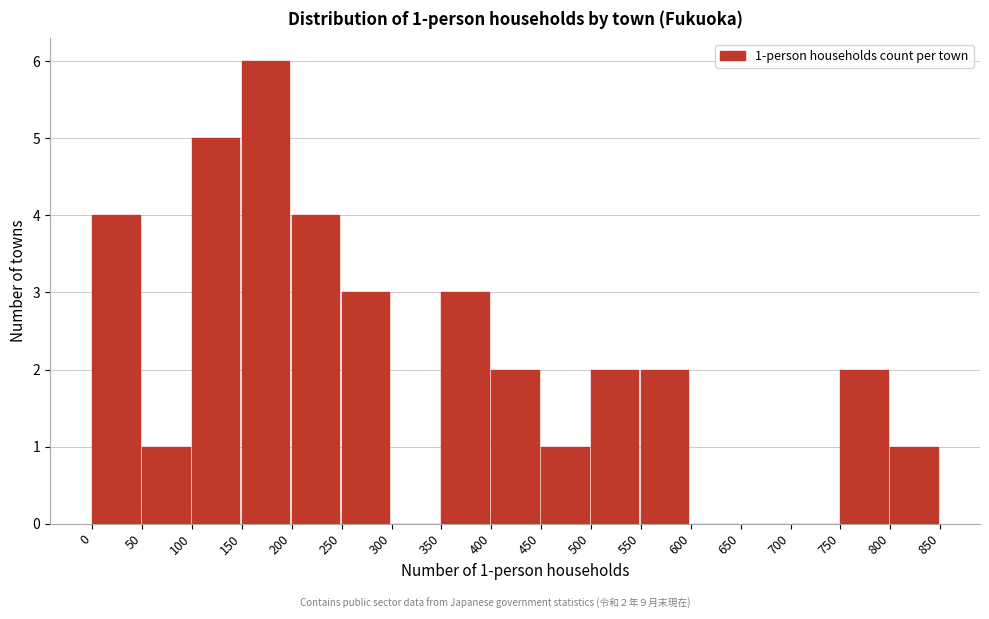

Over which range of the x-axis is the bar tallest?

150 to 200